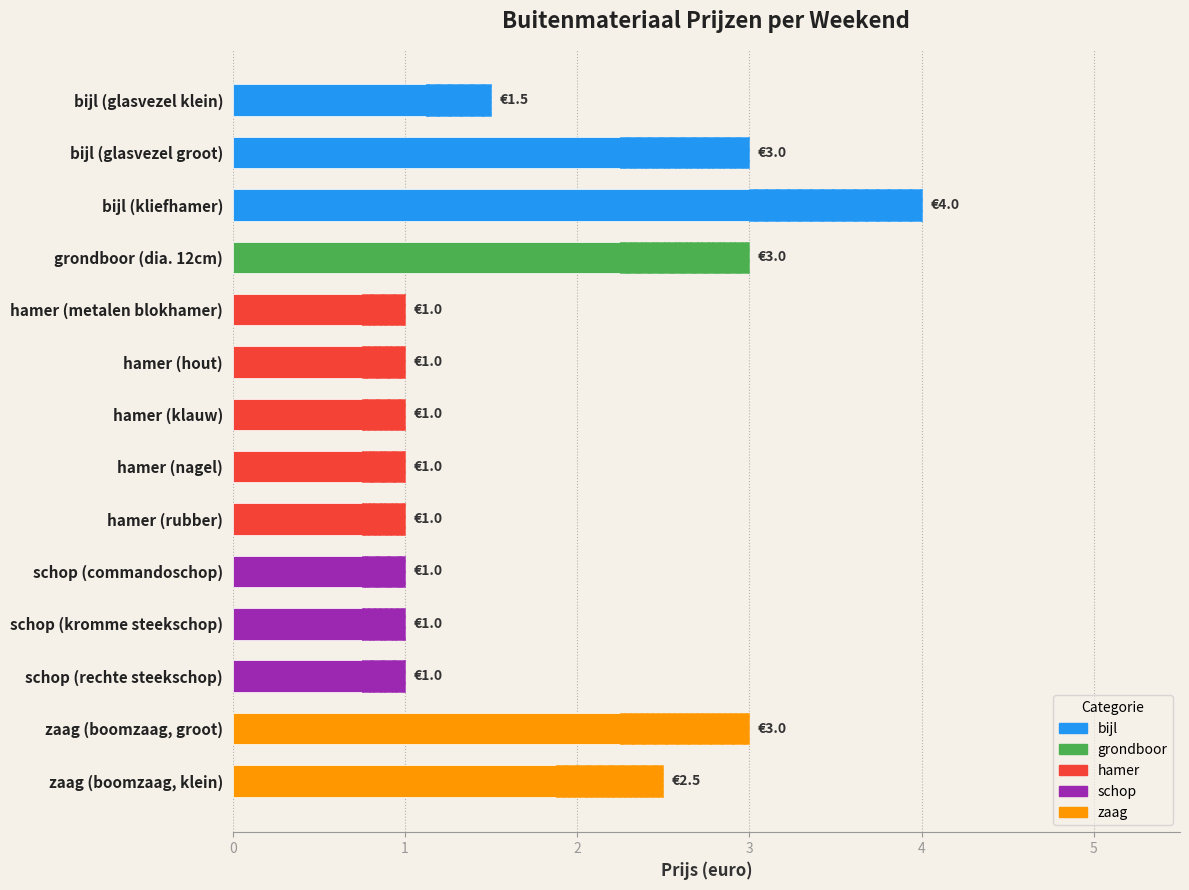

Are the bars horizontal?

Yes